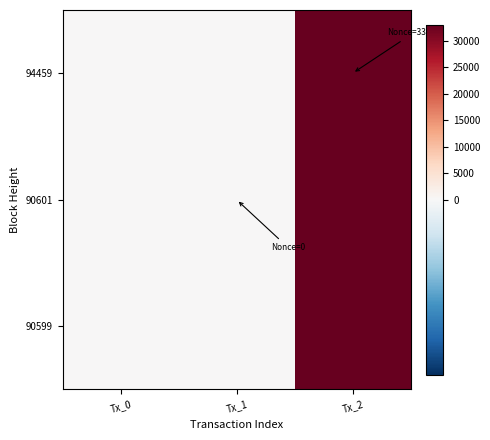

List the series in order of their peak value, highest first.

94459, 90601, 90599